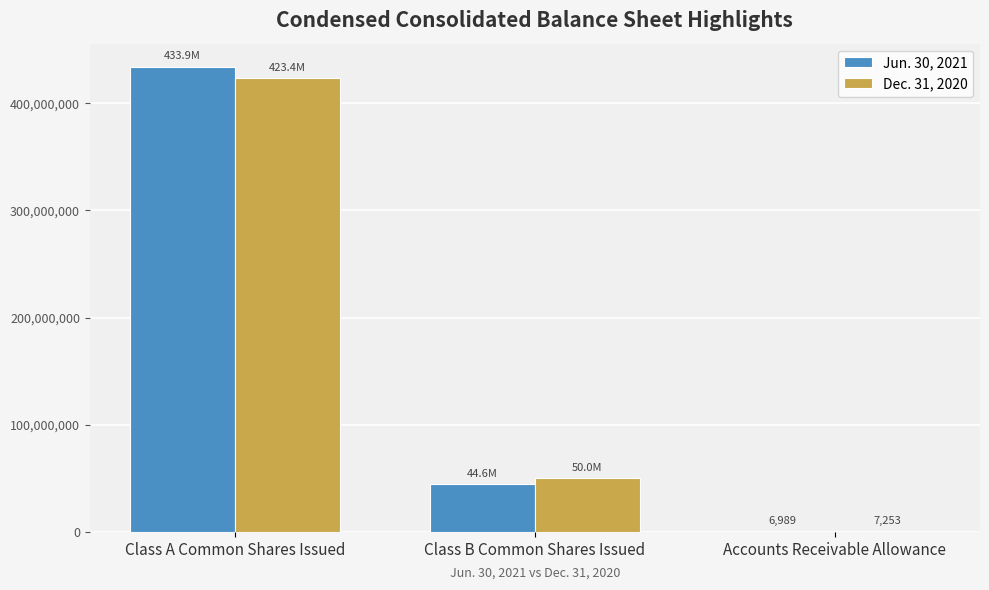

Reading left to right, what are all the values shown in this chart?

Jun. 30, 2021: Class A Common Shares Issued=433892000	Class B Common Shares Issued=44557000	Accounts Receivable Allowance=6989
Dec. 31, 2020: Class A Common Shares Issued=423383000	Class B Common Shares Issued=50018000	Accounts Receivable Allowance=7253